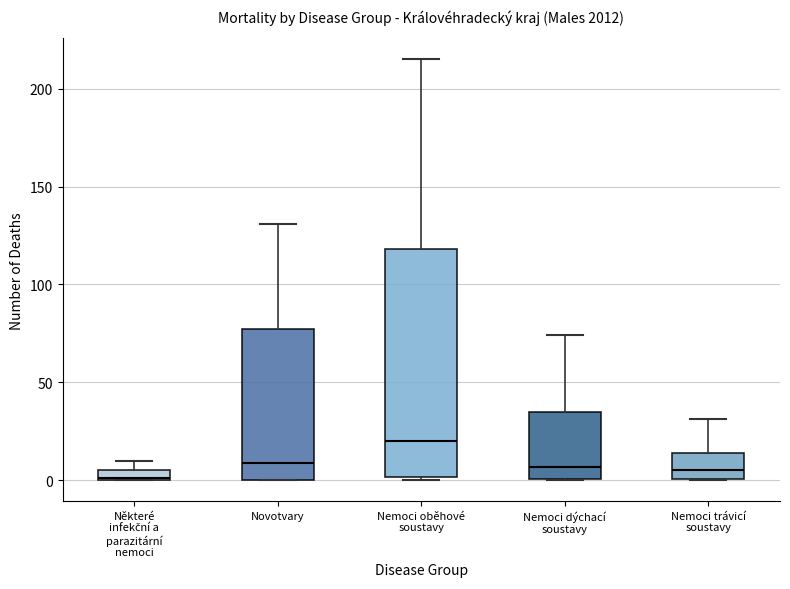

Which box is the tallest, from its lower edge to its upper edge?

Nemoci oběhové soustavy